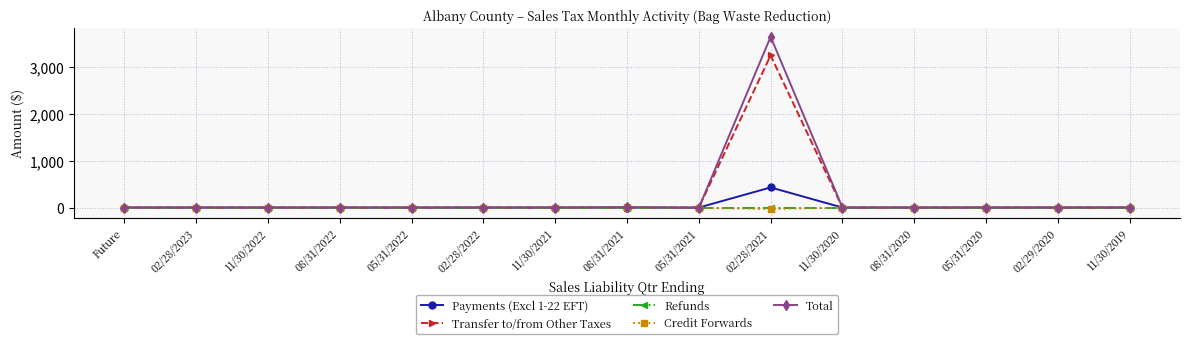

True or false: Total has a value of 1778.8 at 02/29/2020.

False